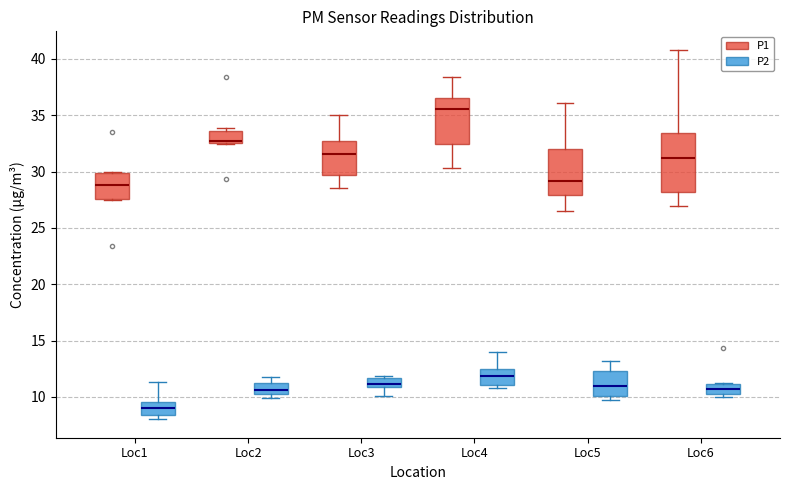

Reading left to right, read every box against the y-axis: the position of its median line, the range the box covers, and the ends of its whiskers. The values are not printed on the chart, so give them approximately, as read against the axis.

Loc1 (P1): median 29.0, box 27.5 to 30.0, whiskers 27.5 to 30.0
Loc1 (P2): median 9.0, box 8.5 to 9.5, whiskers 8.0 to 11.5
Loc2 (P1): median 32.5 (just above the box's lower edge), box 32.5 to 33.5, whiskers 32.5 to 34.0
Loc2 (P2): median 10.5 (inside the box), box 10.5 to 11.0, whiskers 10.0 to 11.5
Loc3 (P1): median 31.5, box 29.5 to 32.5, whiskers 28.5 to 35.0
Loc3 (P2): median 11.0 (just above the box's lower edge), box 11.0 to 11.5, whiskers 10.0 to 12.0
Loc4 (P1): median 35.5, box 32.5 to 36.5, whiskers 30.5 to 38.5
Loc4 (P2): median 12.0, box 11.0 to 12.5, whiskers 11.0 (just below the box's lower edge) to 14.0
Loc5 (P1): median 29.0, box 28.0 to 32.0, whiskers 26.5 to 36.0
Loc5 (P2): median 11.0, box 10.0 to 12.5, whiskers 9.5 to 13.0
Loc6 (P1): median 31.0, box 28.0 to 33.5, whiskers 27.0 to 41.0
Loc6 (P2): median 10.5, box 10.0 to 11.0, whiskers 10.0 (just below the box's lower edge) to 11.0